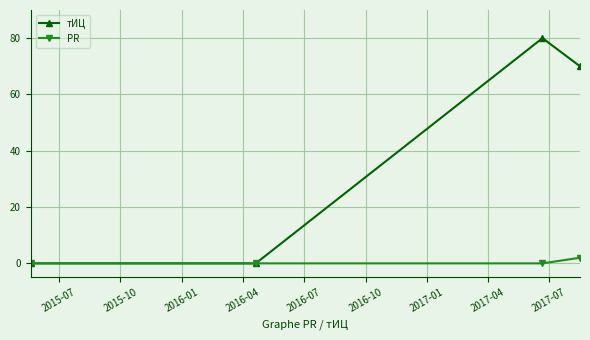

True or false: PR has more than 2 points higher than both neighbors.

False